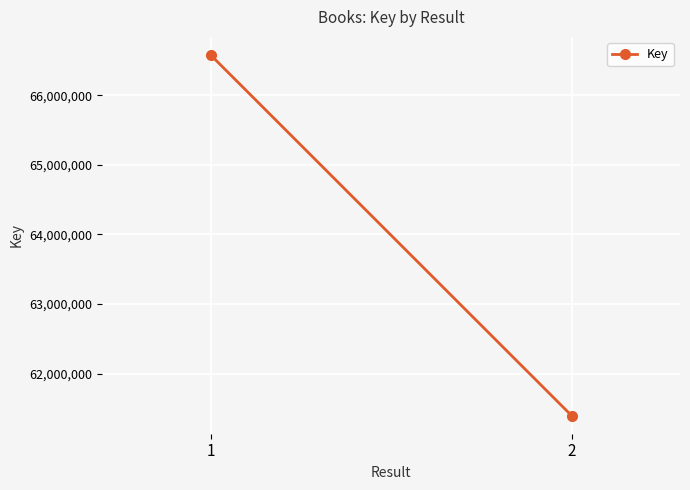

True or false: the data shows 80892869 at 2.

False